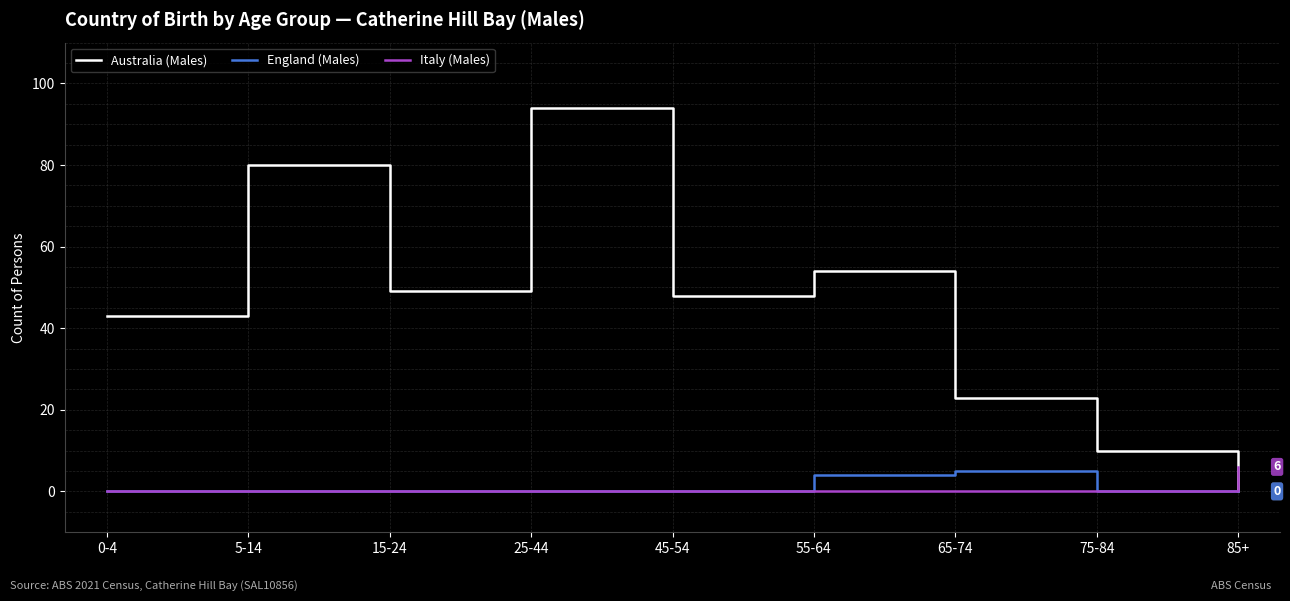

Is this an area chart (filled region under the line)?

No